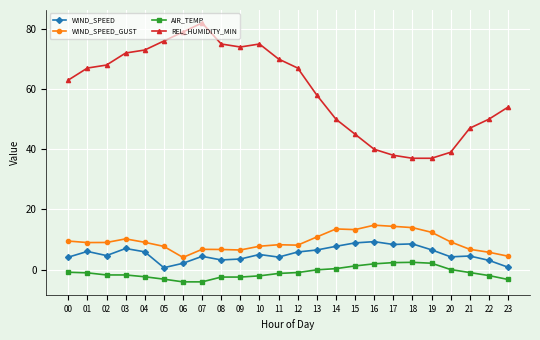

How many lines are shown in the chart?

4